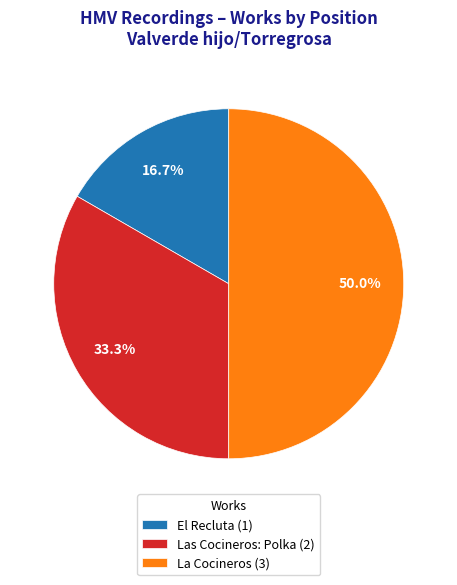

Rank the categories by value from highest to lowest.

La Cocineros, Las Cocineros: Polka, El Recluta